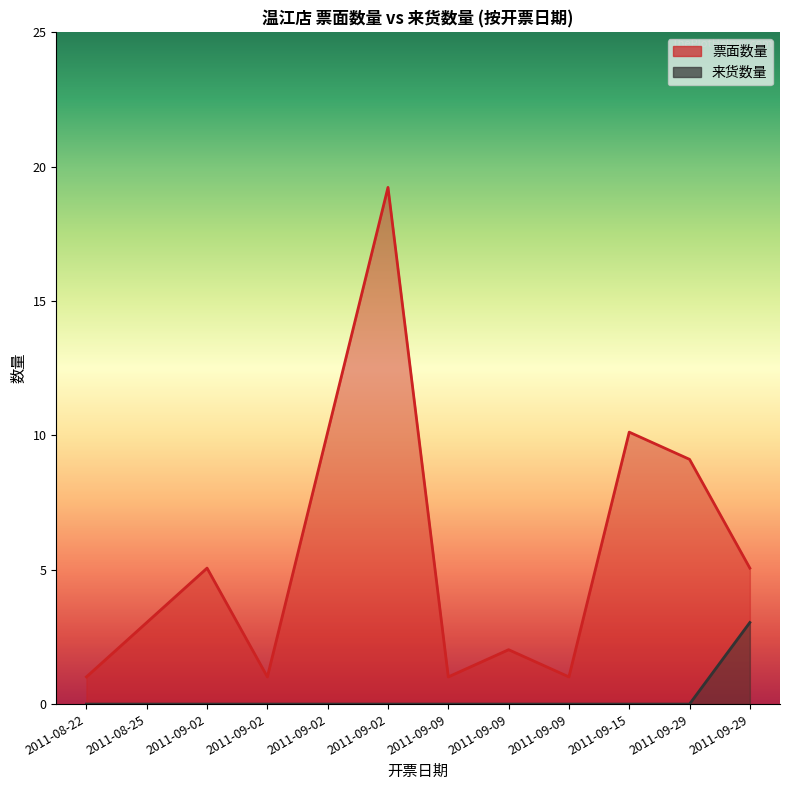

What is the sum of all 票面数量 values?

67